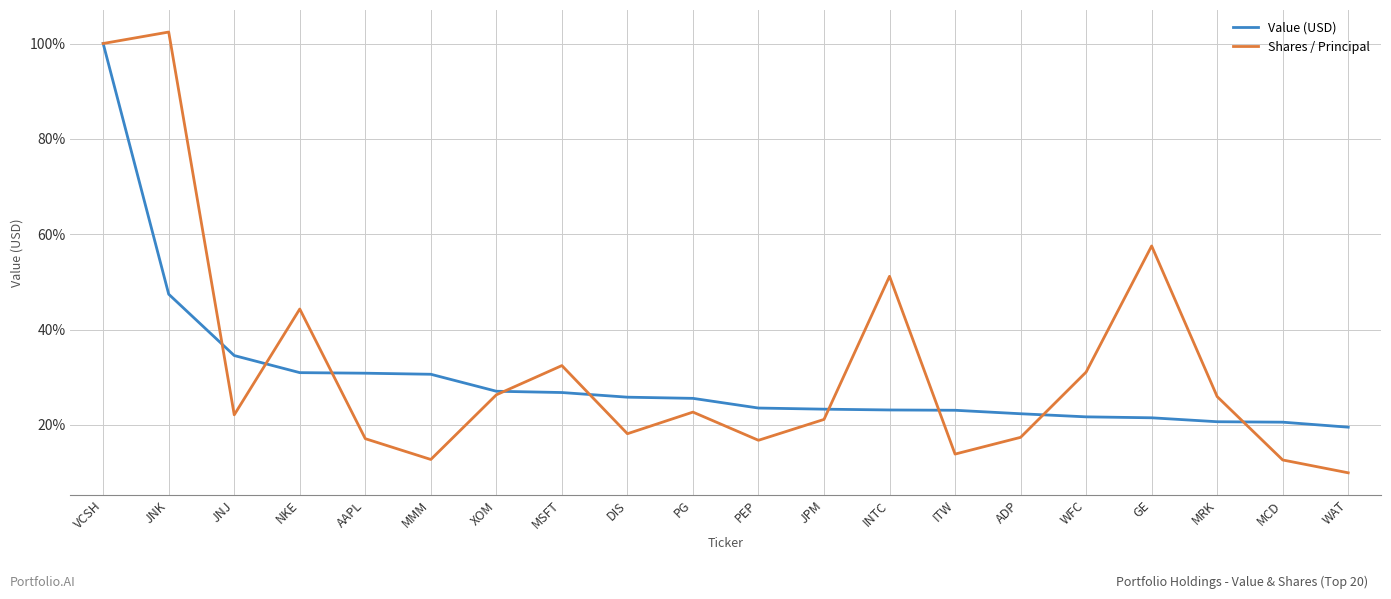

At which label is Shares / Principal closest to 56?

GE